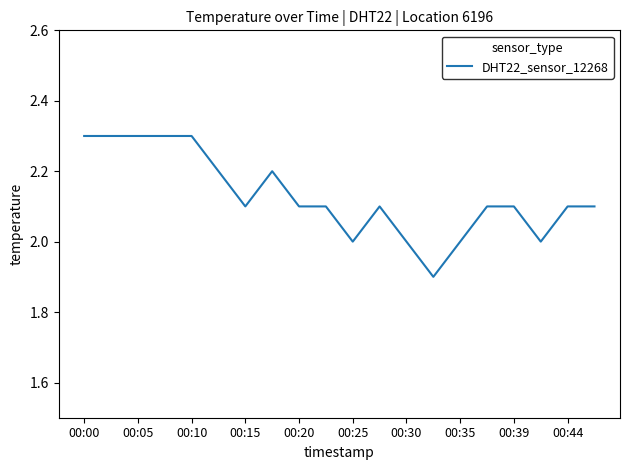

What is the difference between the maximum and minimum values?

0.4